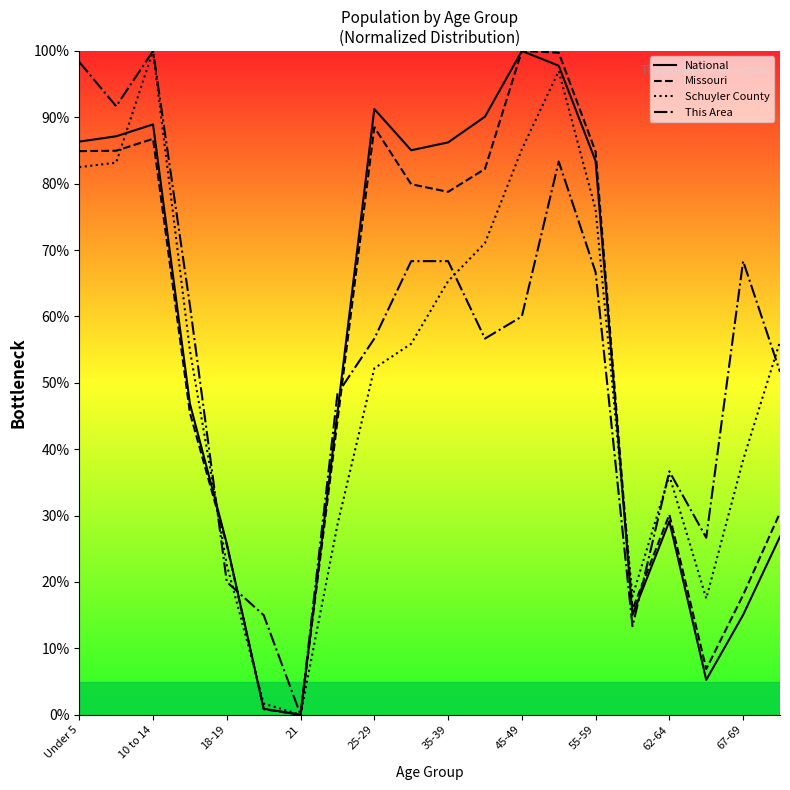

What is the difference between the second highest and second lowest values in the Schuyler County series?

95.3